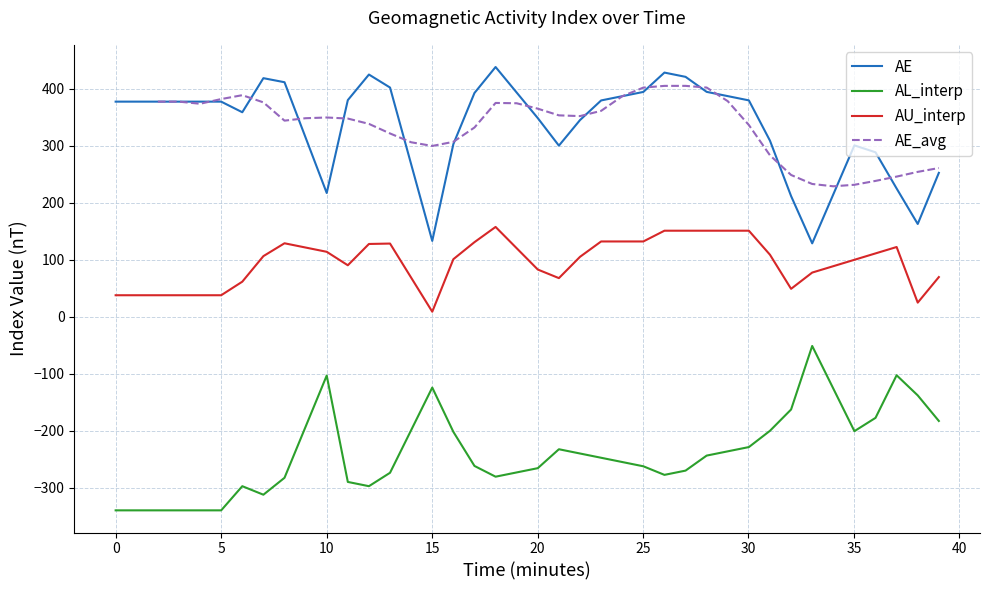

True or false: AL_interp and AU_interp cross at least once.

False